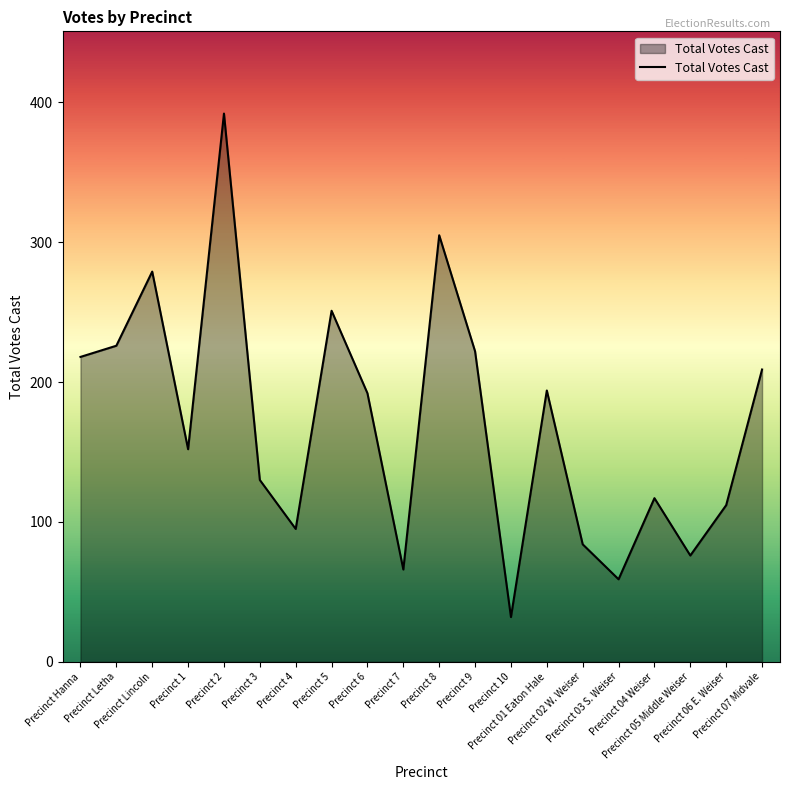

What position from the left is Precinct 8?

11